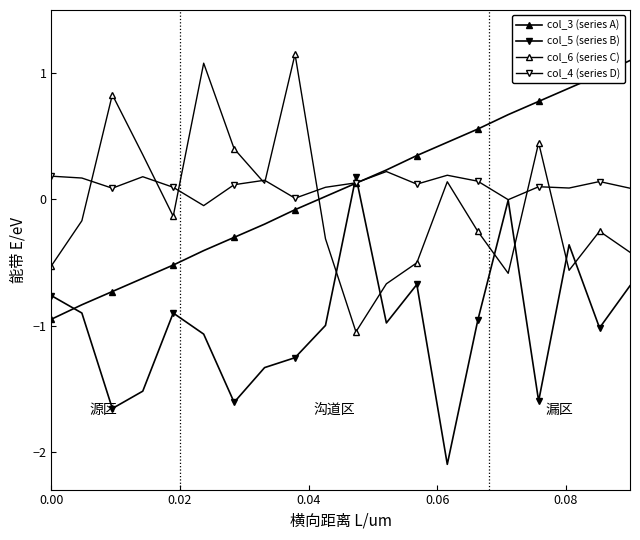

True or false: col_3 (series A) and col_6 (series C) cross at least once.

True